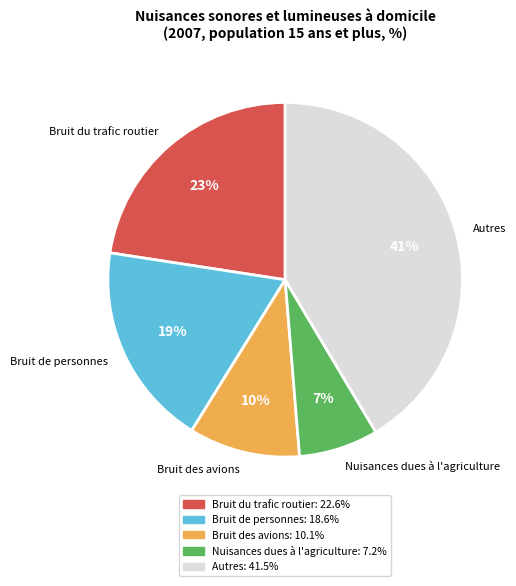

The Nuisances dues à l'agriculture slice represents 2% of the pie. True or false?

False